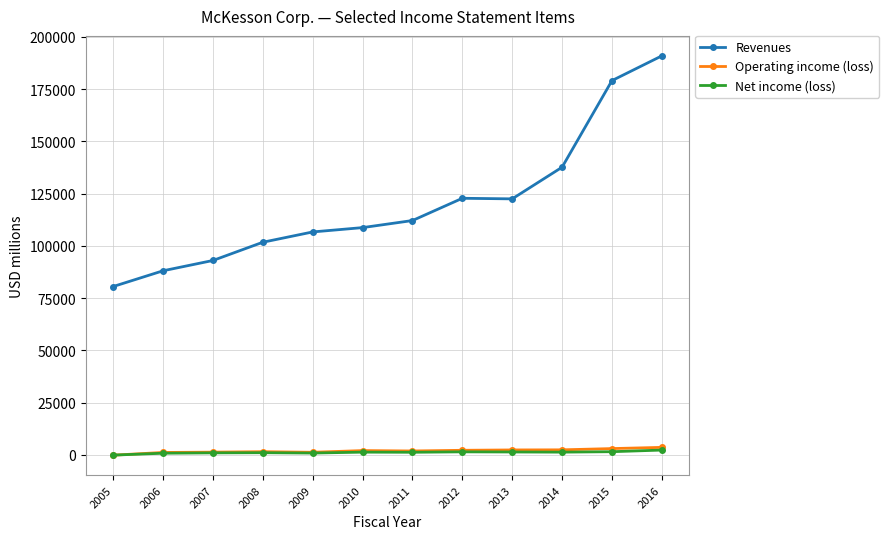

How many positive values does the Operating income (loss) series have?

11